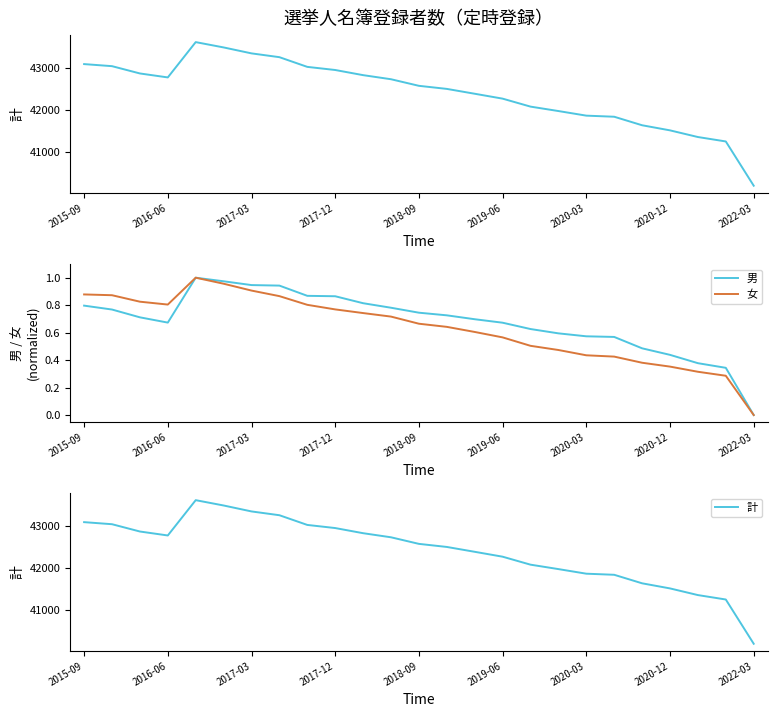

The 女 series shows 0.0 at 2022-03. True or false?

True